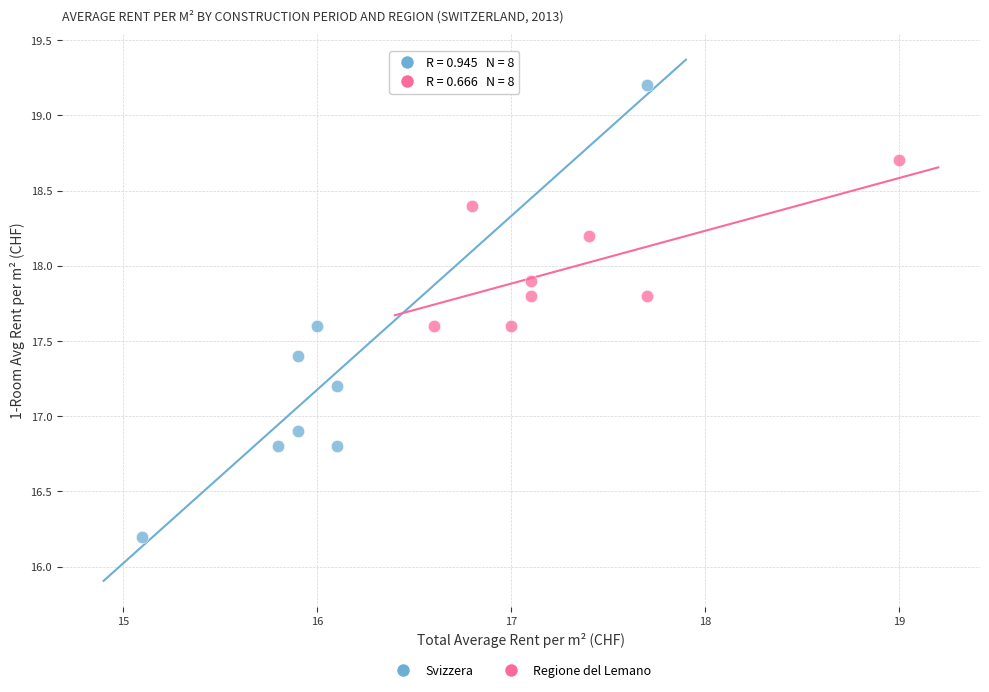

Which series contains the lowest Y value?

Svizzera